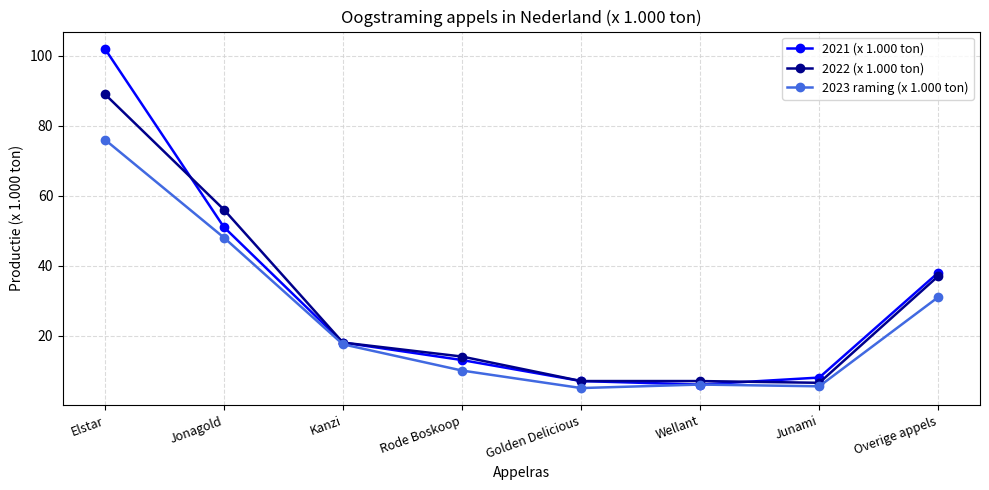

How many lines are shown in the chart?

3